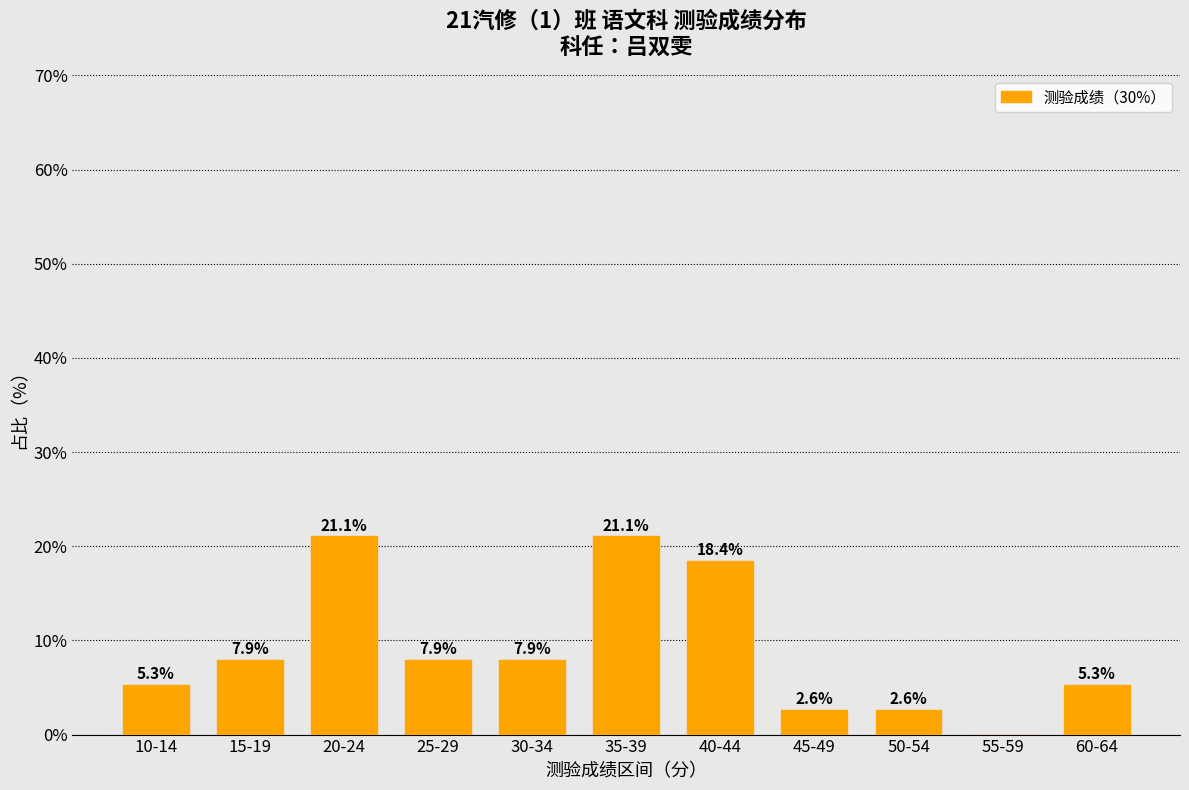

At which label does the data first exceed 7?

15-19